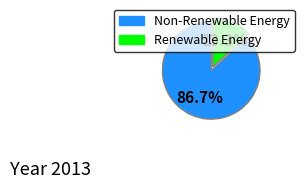

Does any single category account for the majority?

Yes